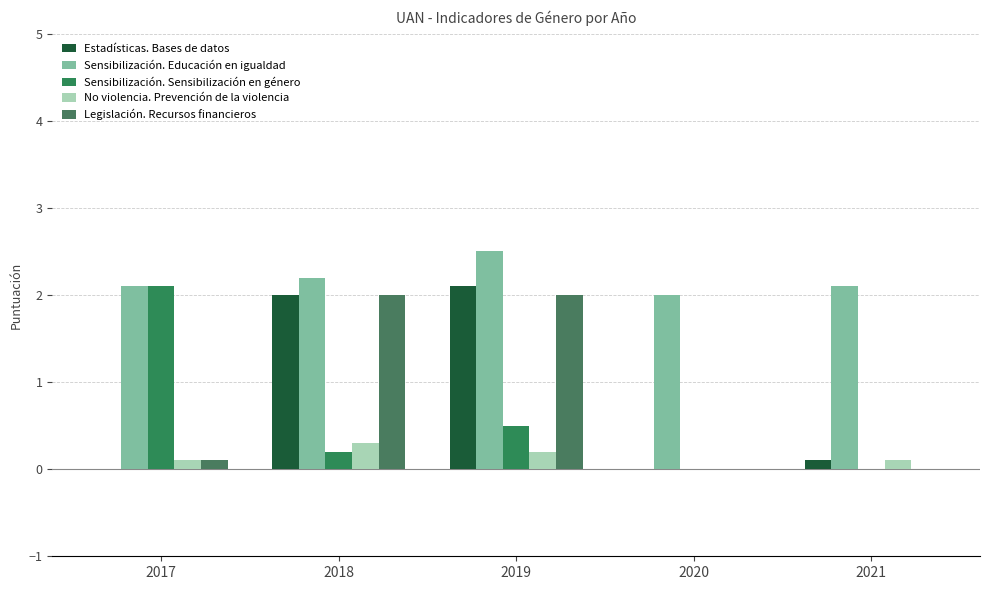

Reading left to right, what are all the values shown in this chart?

Estadísticas. Bases de datos: 2017=0.0	2018=2.0	2019=2.1	2020=0.0	2021=0.1
Sensibilización. Educación en igualdad: 2017=2.1	2018=2.2	2019=2.5	2020=2.0	2021=2.1
Sensibilización. Sensibilización en género: 2017=2.1	2018=0.2	2019=0.5	2020=0.0	2021=0.0
No violencia. Prevención de la violencia: 2017=0.1	2018=0.3	2019=0.2	2020=0.0	2021=0.1
Legislación. Recursos financieros: 2017=0.1	2018=2.0	2019=2.0	2020=0.0	2021=0.0